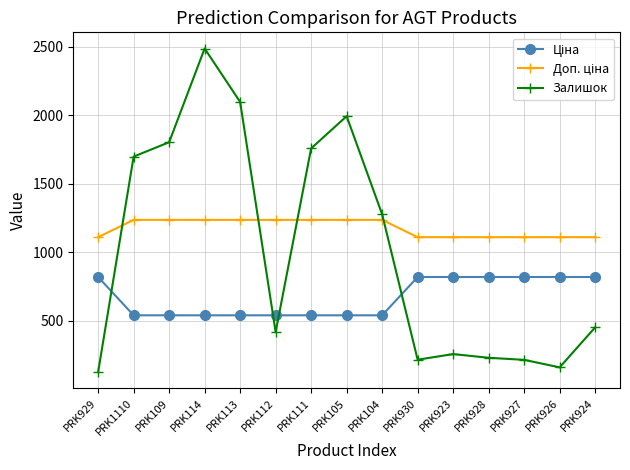

What is the average value of the Залишок series?

1011.5